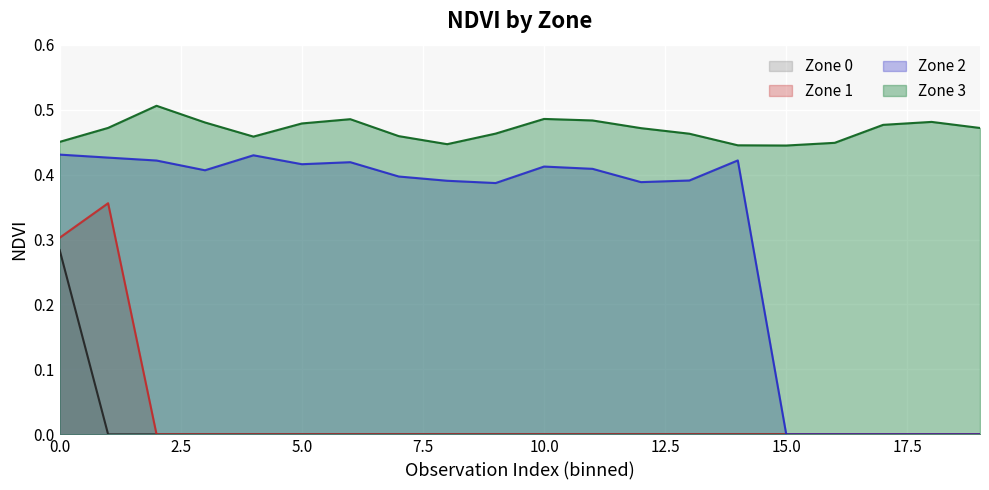

What is the sum of the Zone 1 values at 0 and 9?

0.3